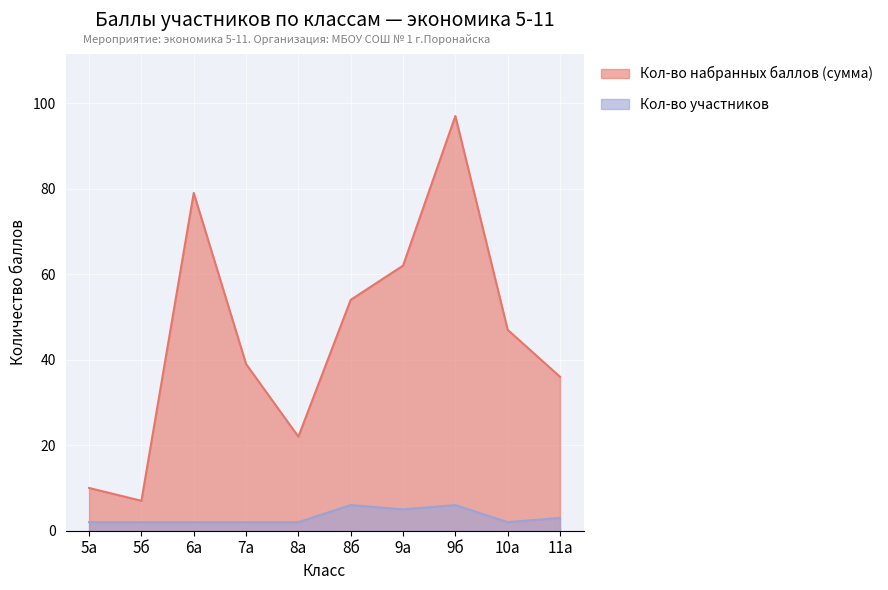

Does the chart display data point markers on the line(s)?

No